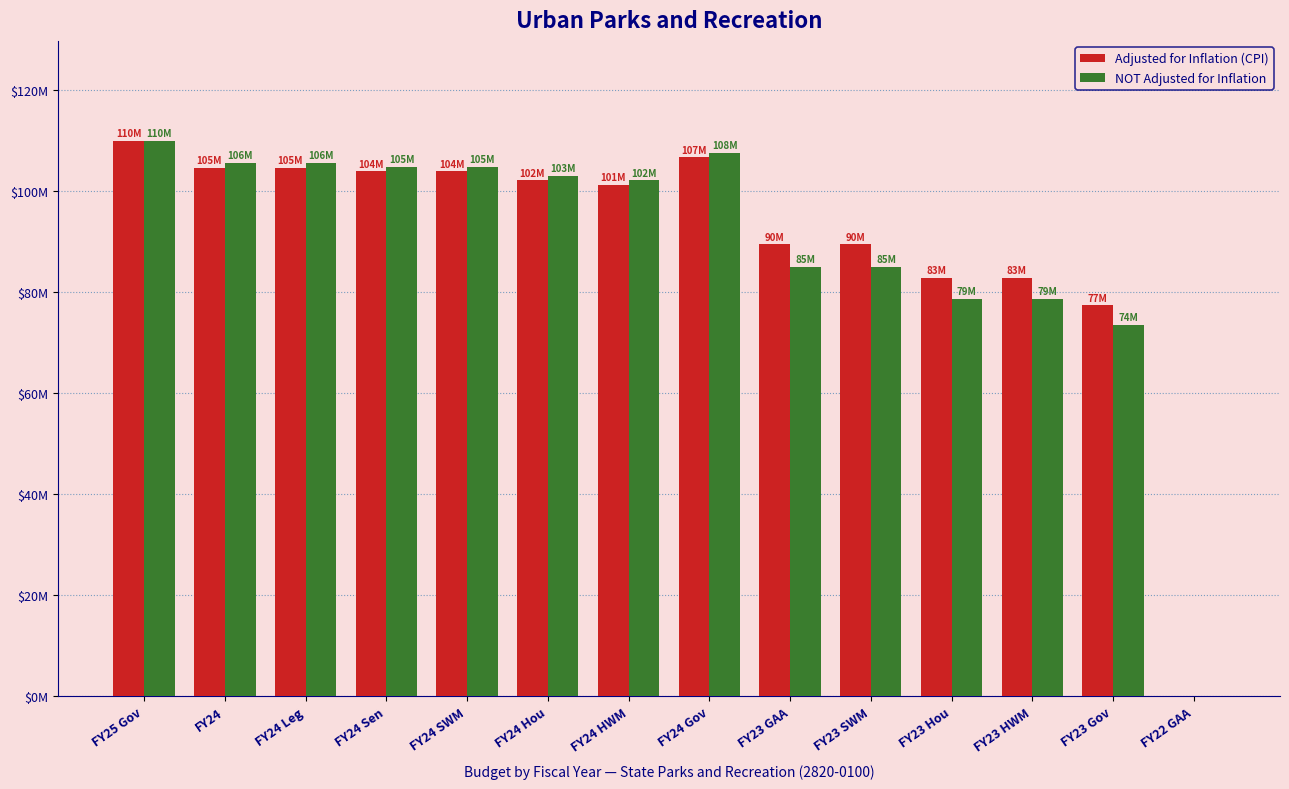

What is the label of the 11th bar from the right?

FY24 Sen